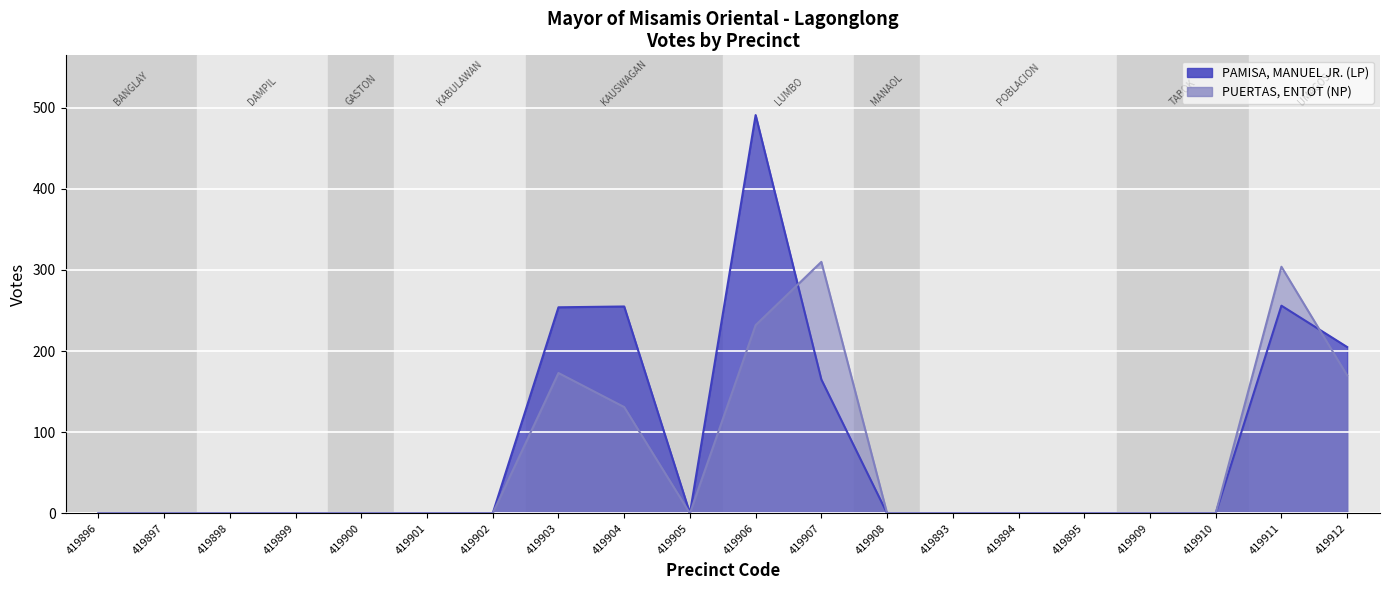

Does the chart display data point markers on the line(s)?

No